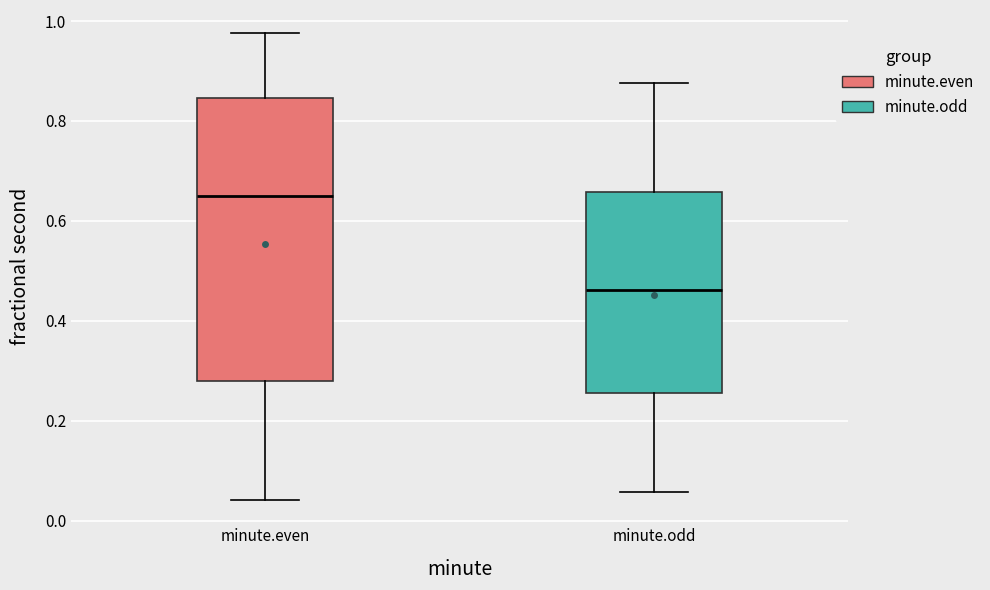

Which box is the tallest, from its lower edge to its upper edge?

minute.even